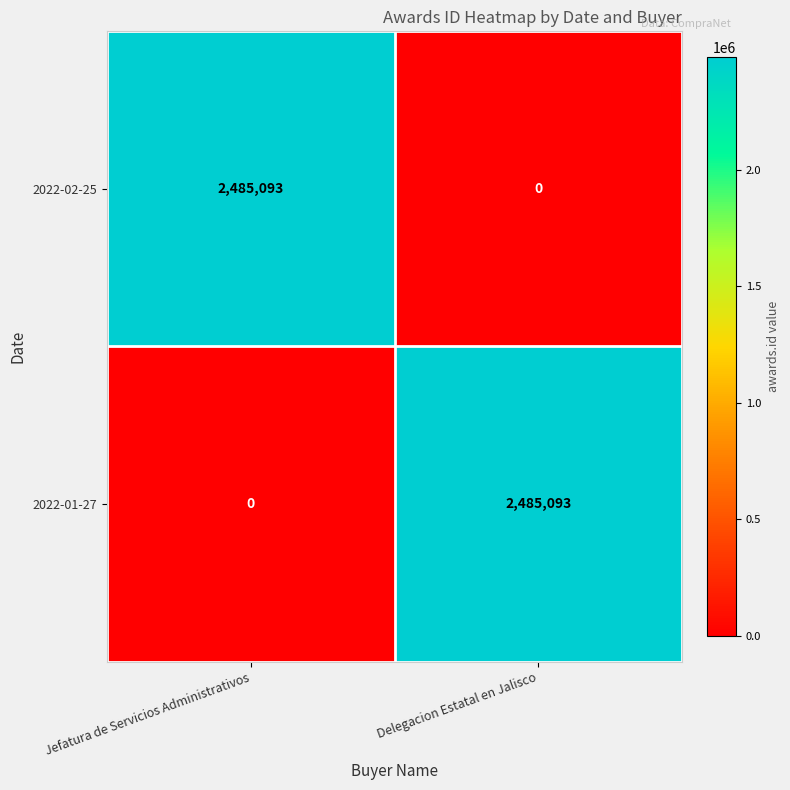

At how many categories does at least one series exceed 1902387?

2